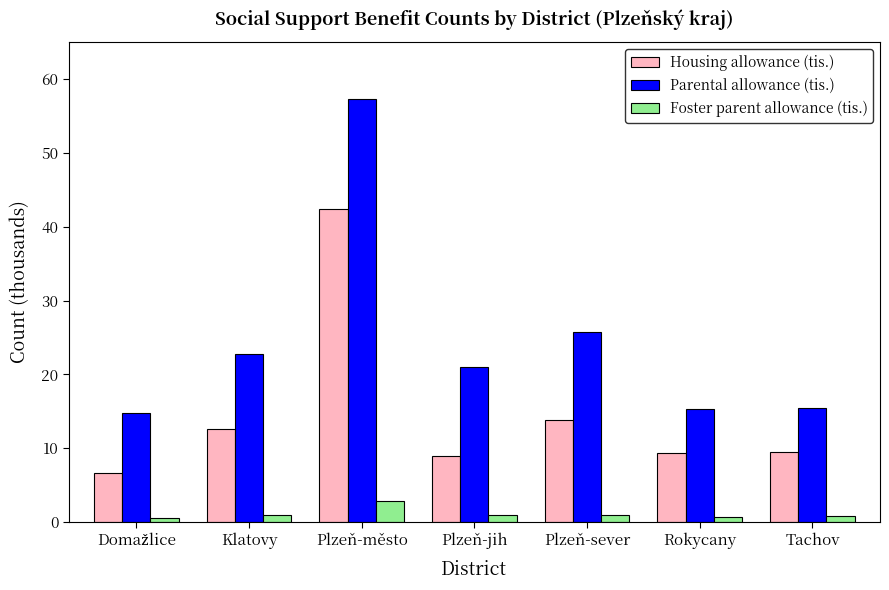

At which category is the sum across all series the highest?

Plzeň-město